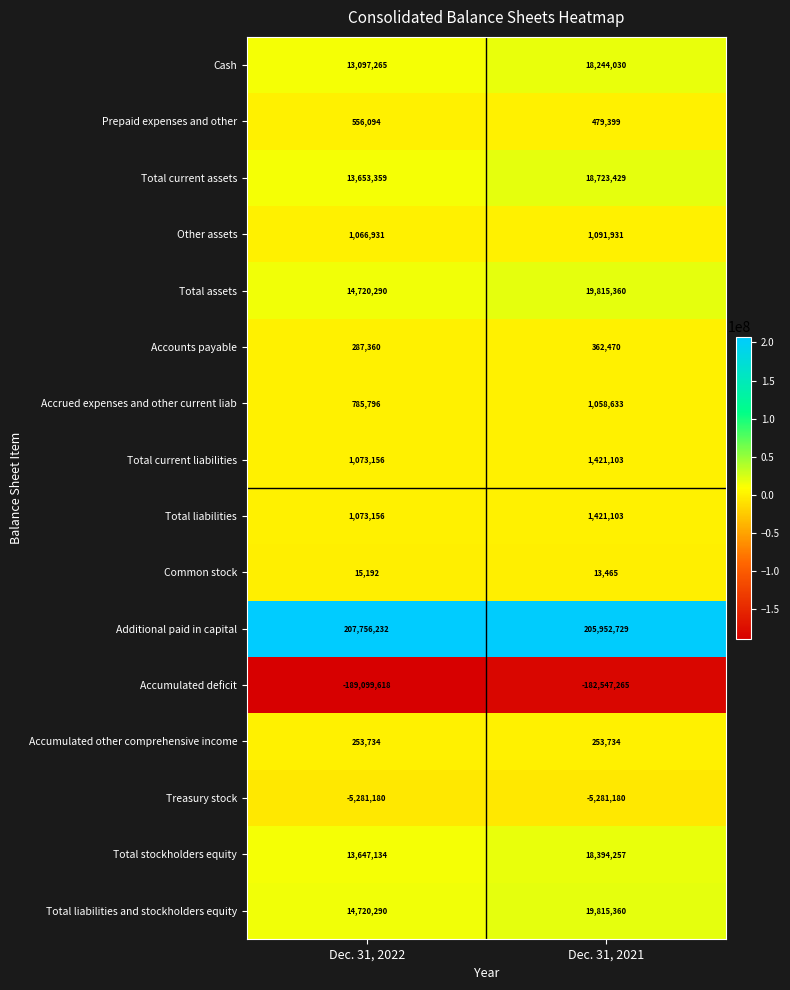

What is the greatest value displayed?

207756232